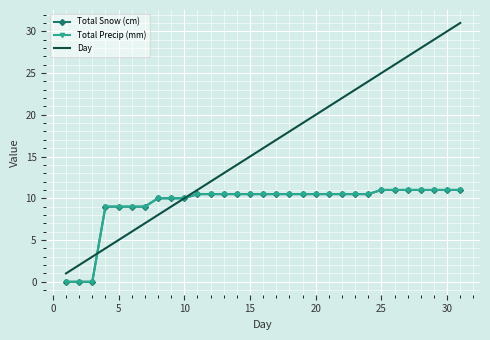

Which label corresponds to the largest value in the chart?

30